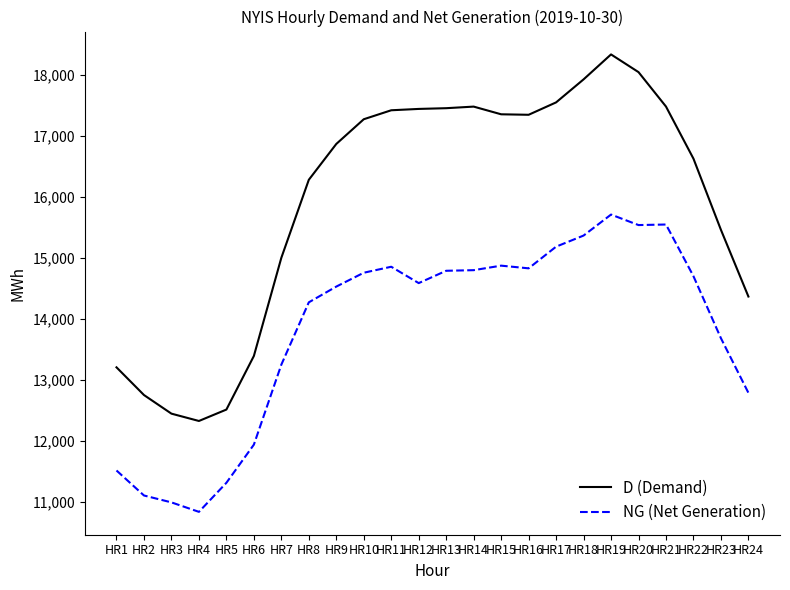

True or false: D (Demand) and NG (Net Generation) cross at least once.

False